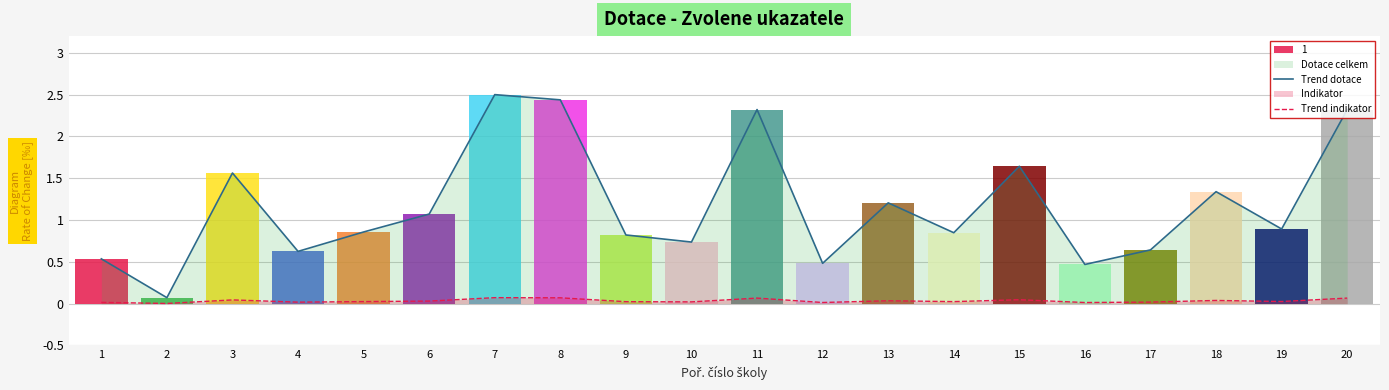

True or false: Trend dotace has a value of 0.8 at 14.

True